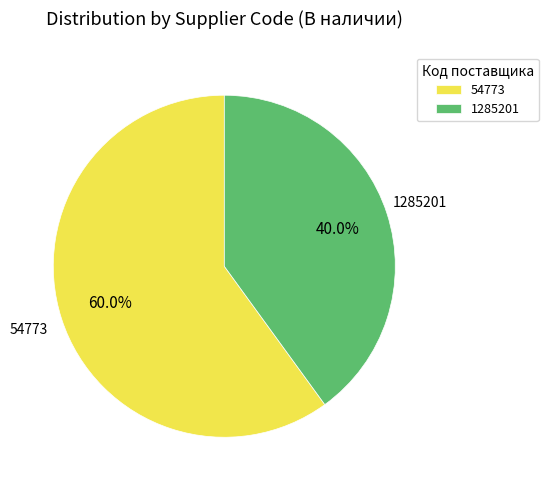

The 1285201 slice represents 35% of the pie. True or false?

False